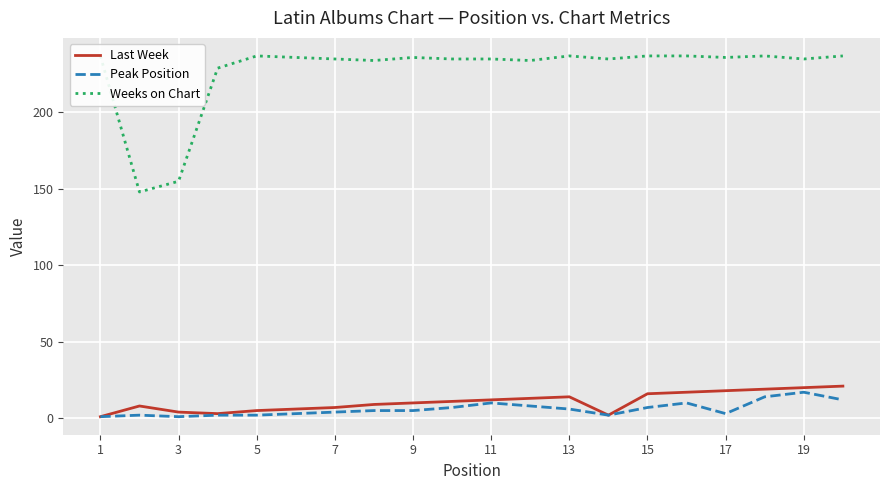

Which category has the lowest value across all series?

1